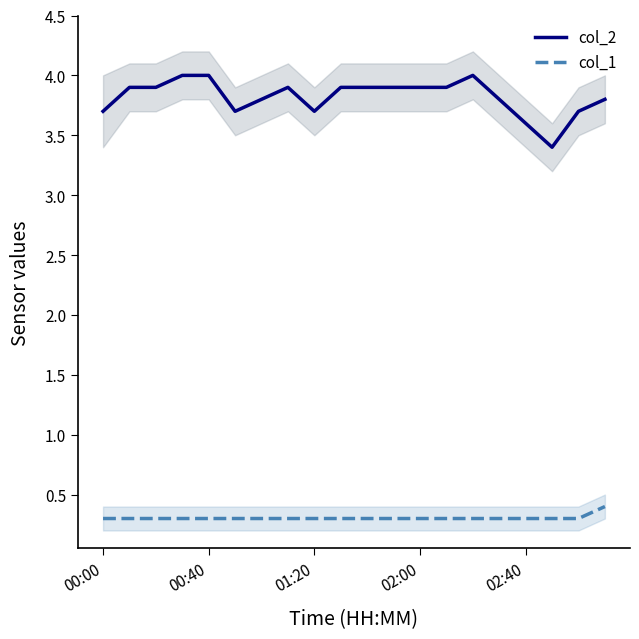

The col_1 series shows 0.2 at 6. True or false?

False